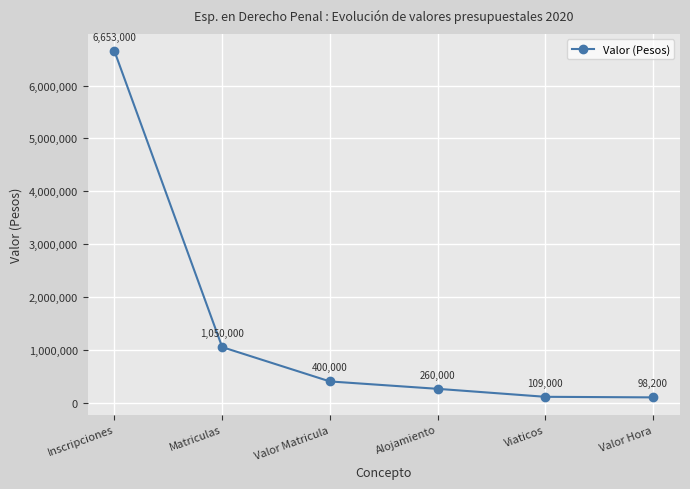

What is the difference between the values at Inscripciones and Valor Matricula?

6253000